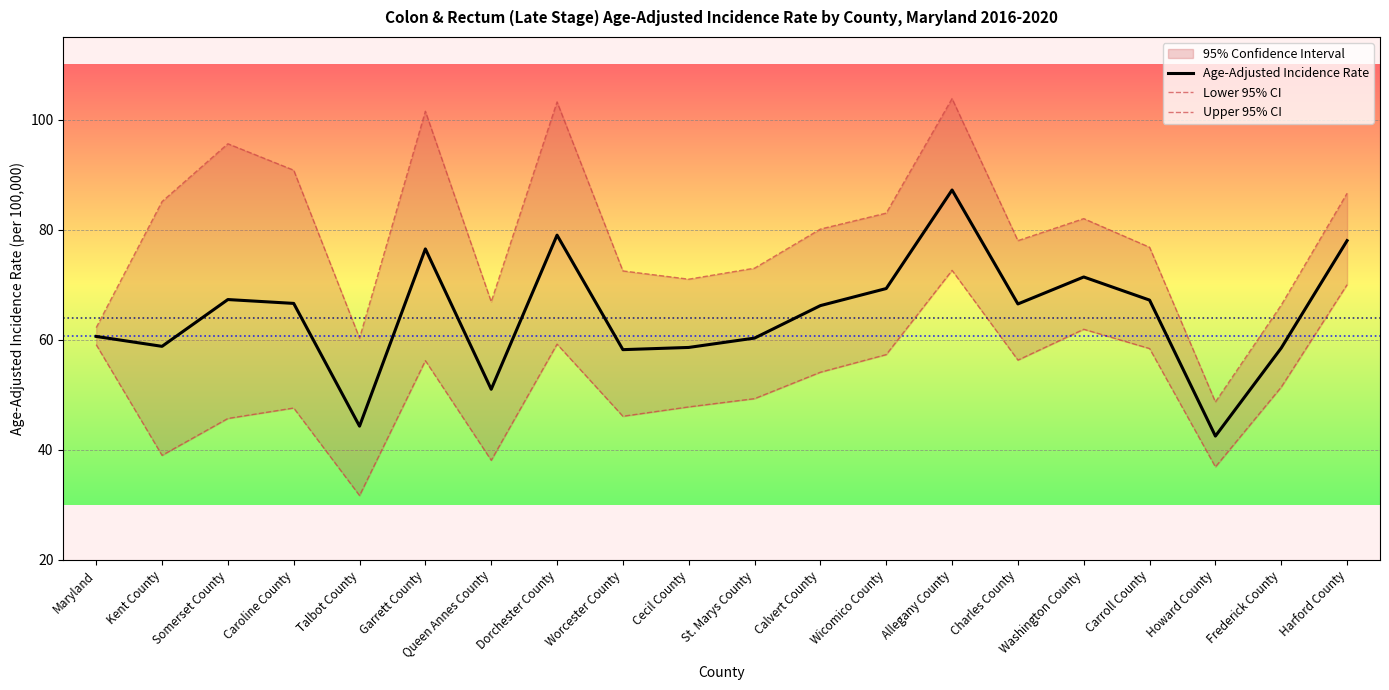

What is the difference between the maximum and minimum values in the Upper 95% CI series?

55.1